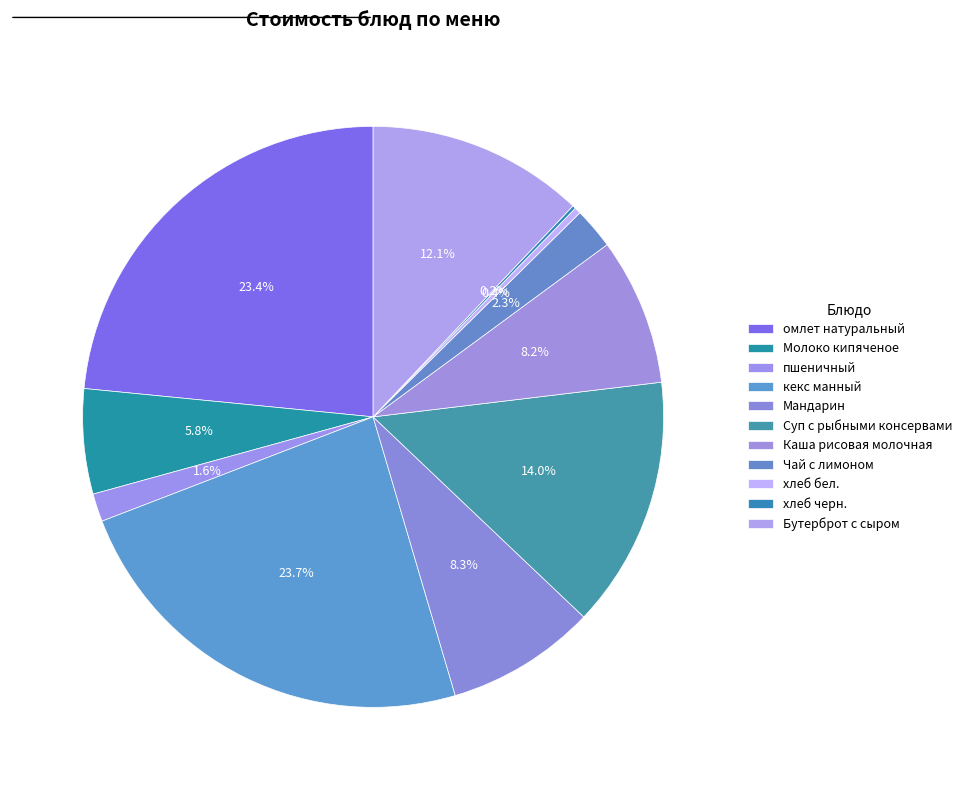

What is the smallest slice in the pie chart?

хлеб черн.